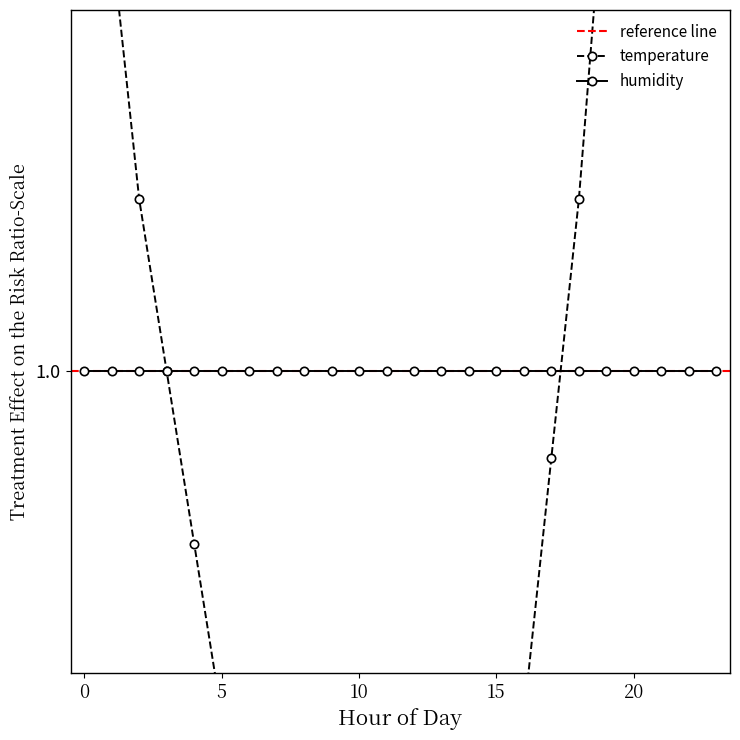

What is the label of the 24th point from the left?

23:00